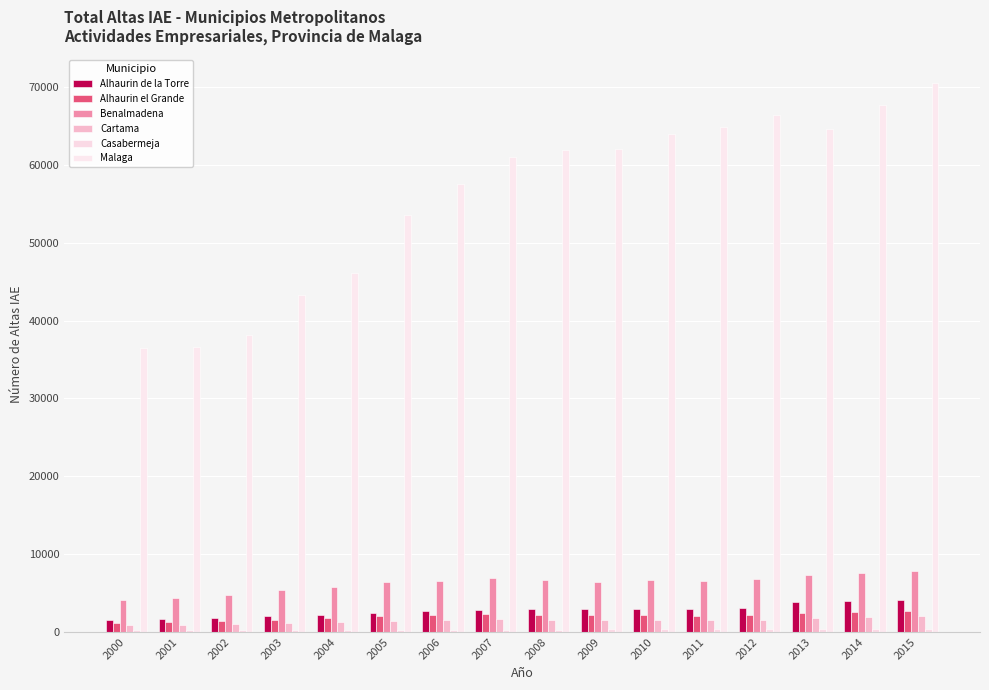

Which label corresponds to the smallest value in the chart?

2000